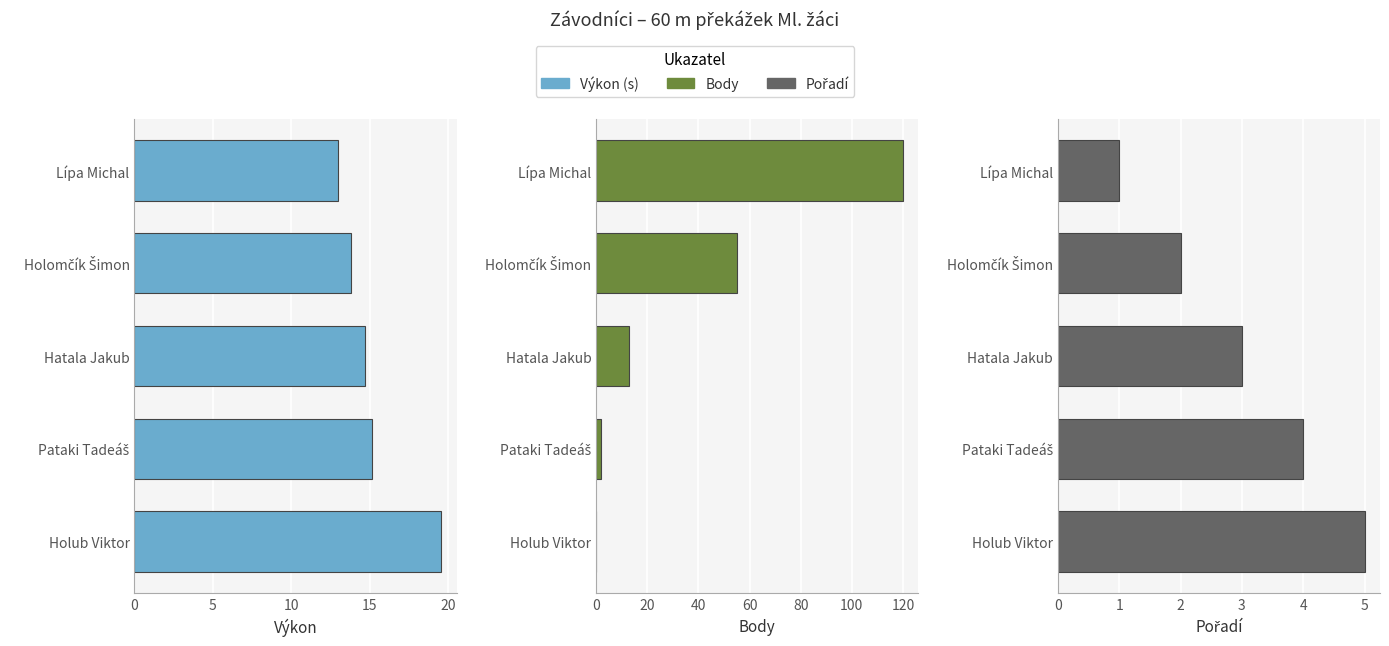

How many values in the Výkon series are below 14?

2